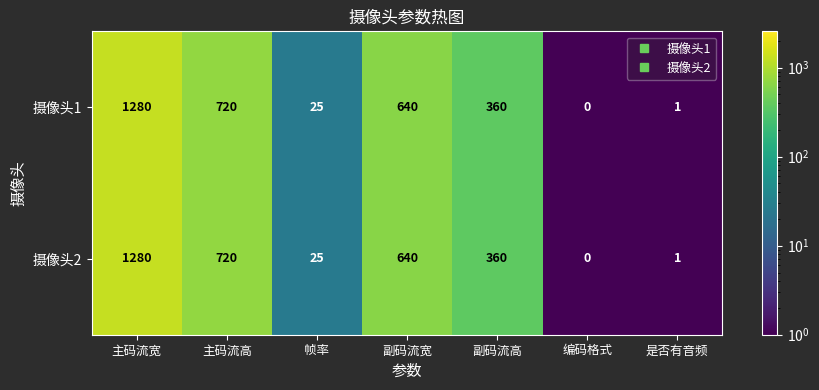

Reading left to right, what are all the values shown in this chart?

摄像头1: 主码流宽=1280	主码流高=720	帧率=25	副码流宽=640	副码流高=360	编码格式=0	是否有音频=1
摄像头2: 主码流宽=1280	主码流高=720	帧率=25	副码流宽=640	副码流高=360	编码格式=0	是否有音频=1